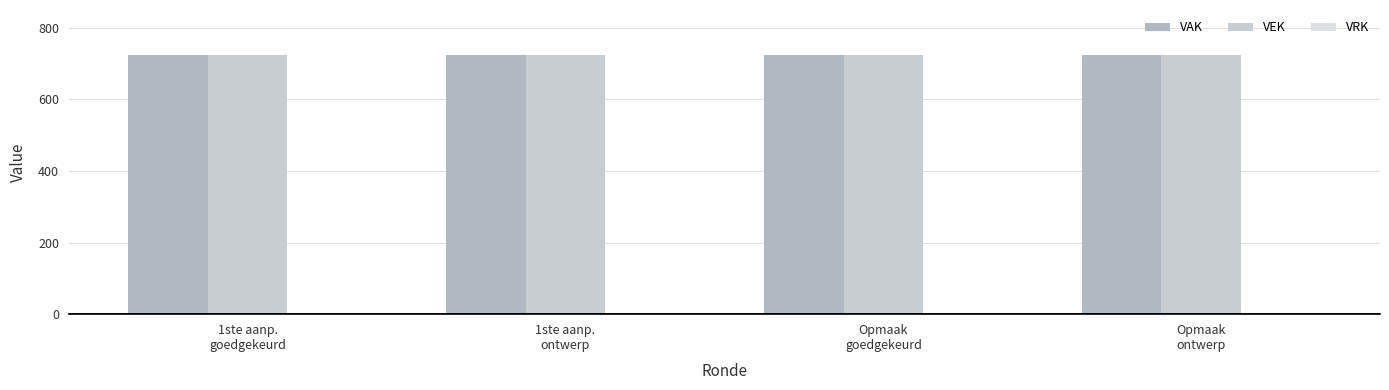

What is the average value of the VAK series?

723